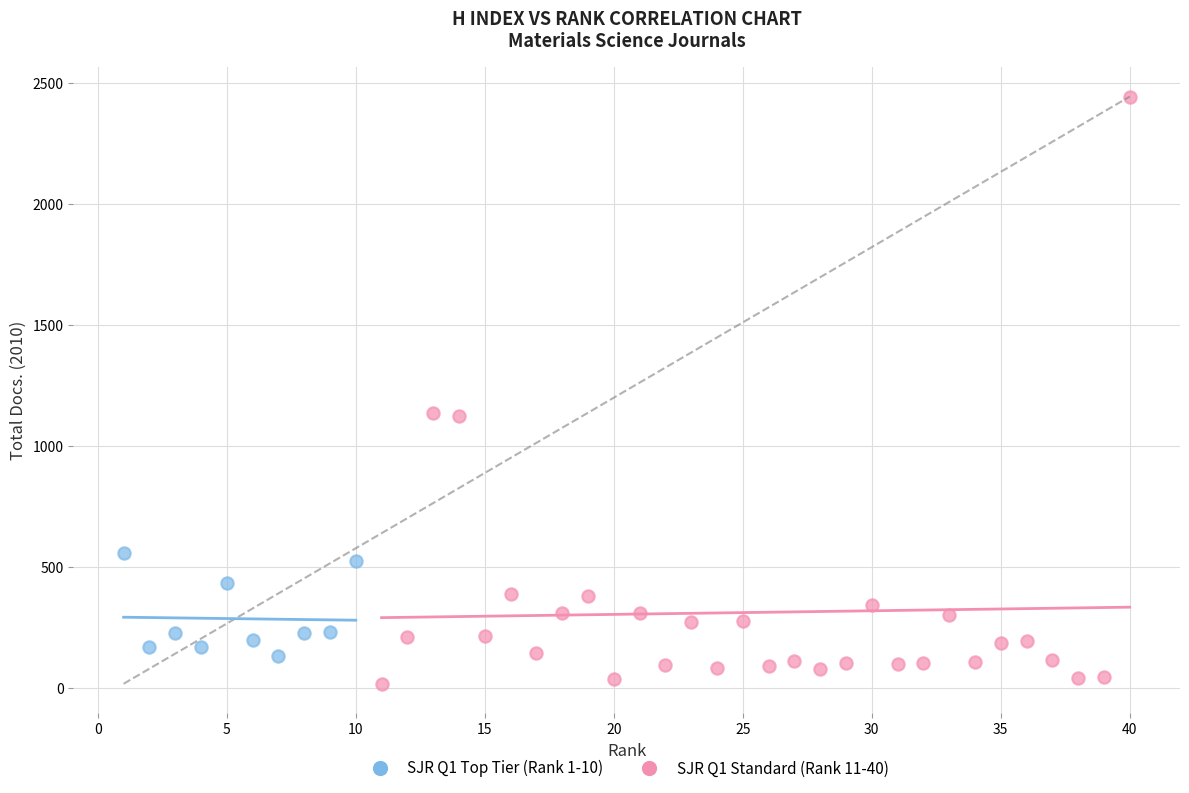

Which series reaches the maximum Y coordinate?

SJR Q1 Standard (Rank 11-40)